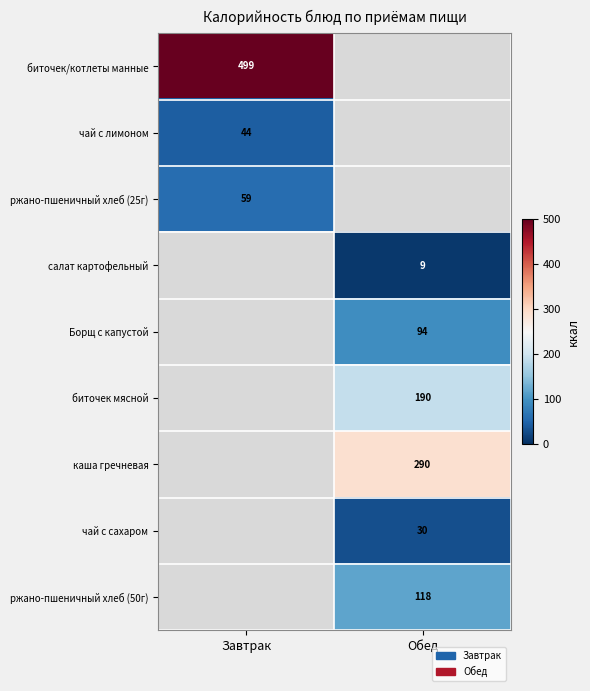

True or false: чай с лимоном has a value of 44 at Завтрак.

True